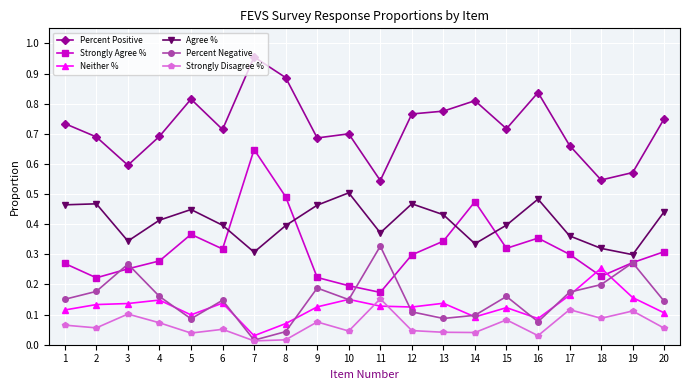

Which category has the highest value in the Strongly Disagree % series?

11